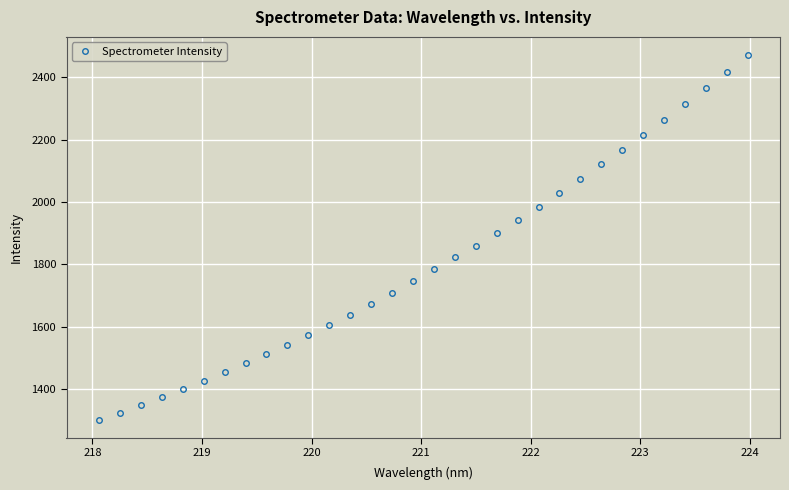

What is the smallest value displayed?

1301.2